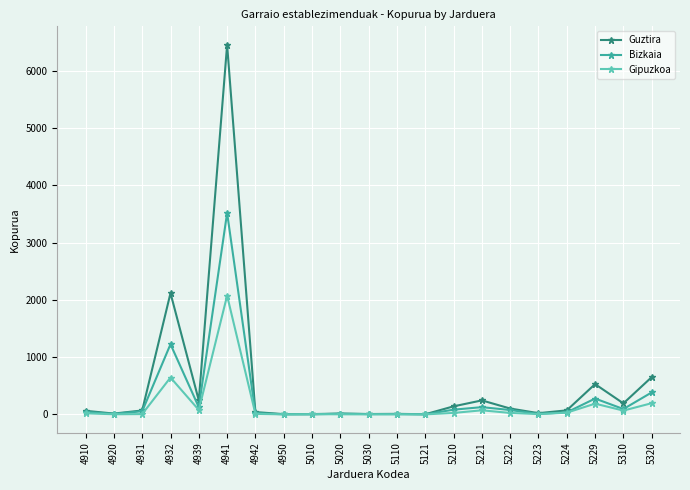

What is the approximate value of Gipuzkoa at 4931?

6